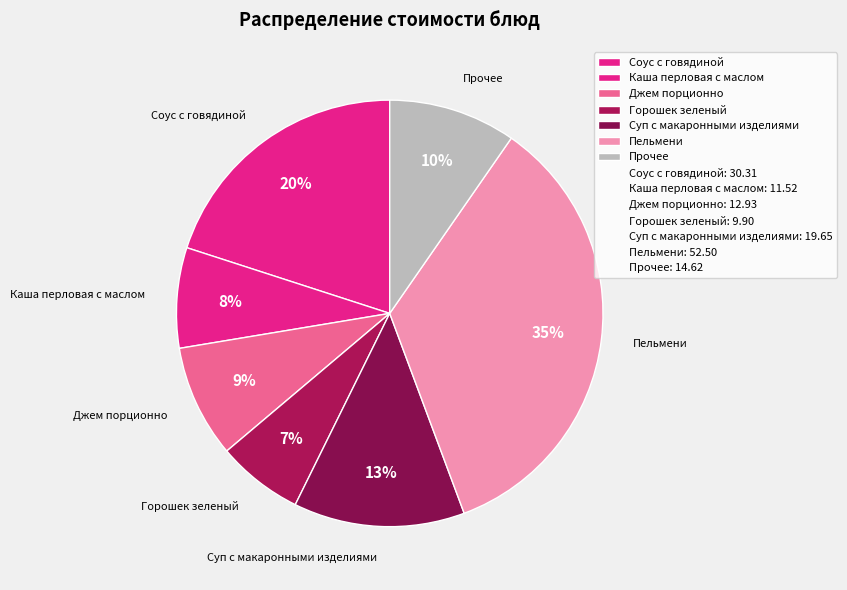

Is there any slice that represents more than half of the pie?

No